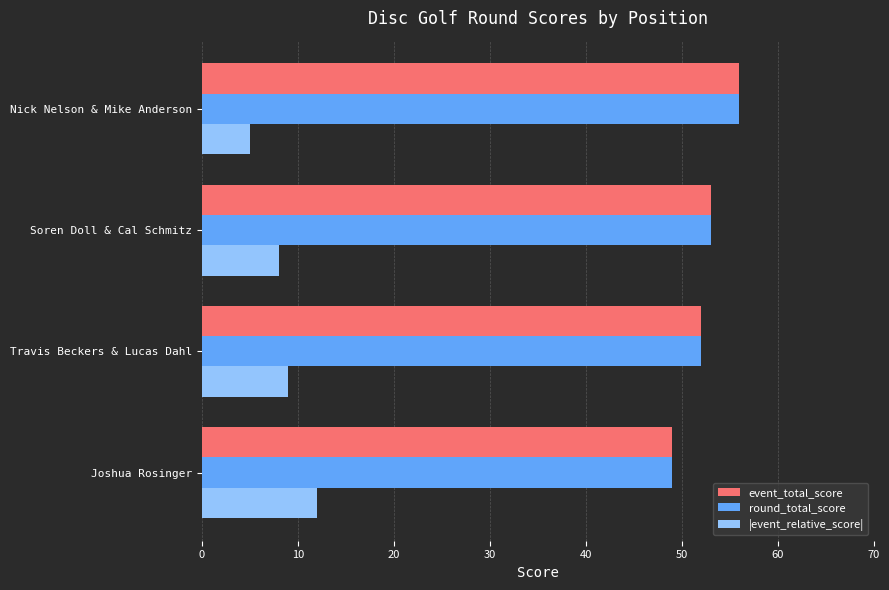

What is the sum of all round_total_score values?

210